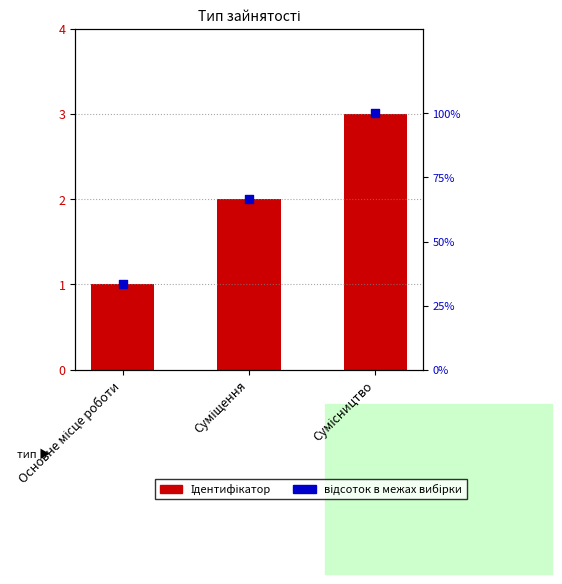

At which category is the sum across all series the highest?

Сумісництво